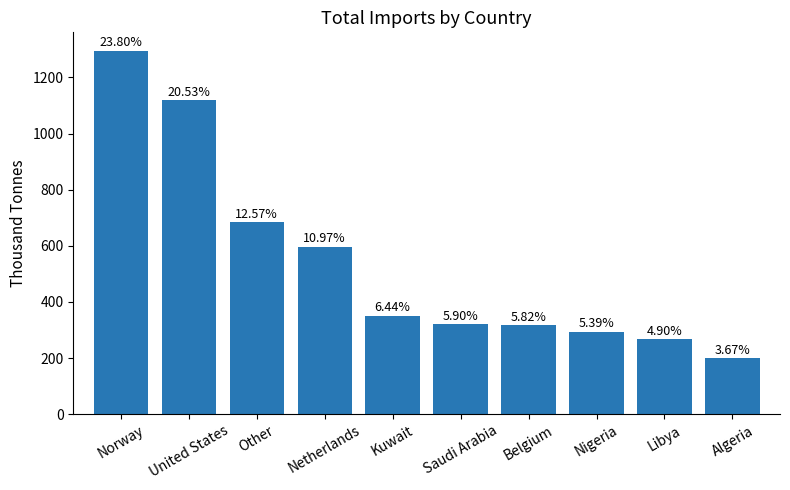

The value at Other is 684.6. True or false?

True